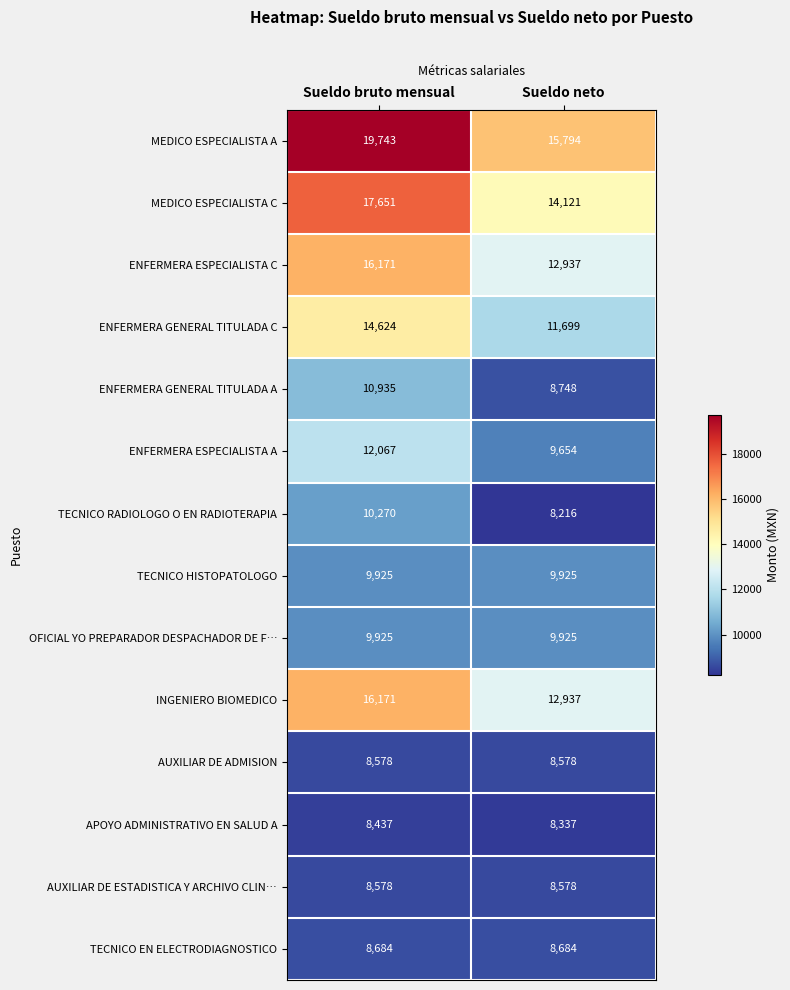

What is the difference between the maximum and minimum values in the ENFERMERA ESPECIALISTA C series?

3234